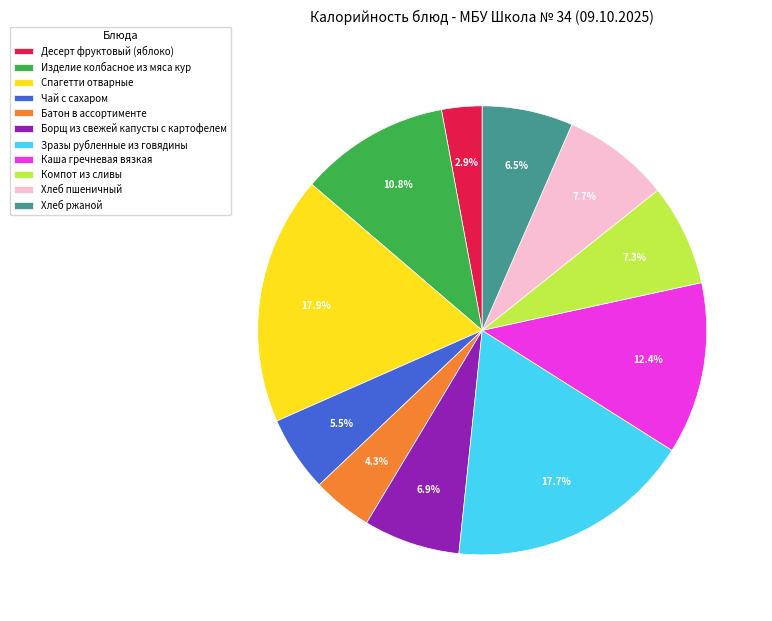

What percentage is NOT represented by Десерт фруктовый (яблоко)?

97.1%